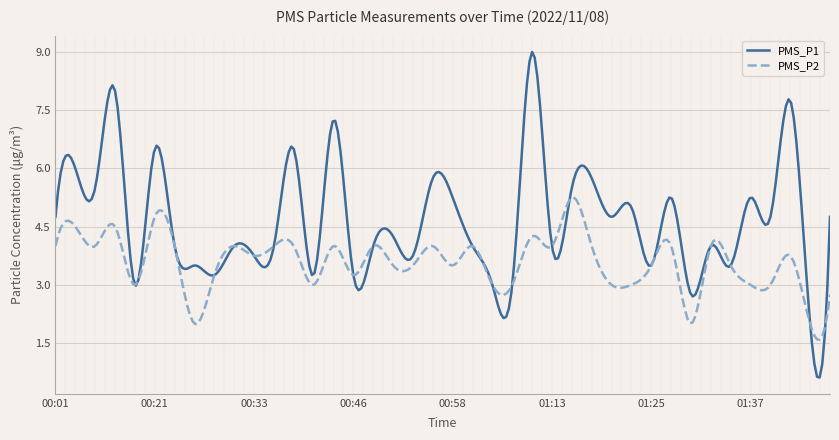

Which series has the widest spread of values?

PMS_P1